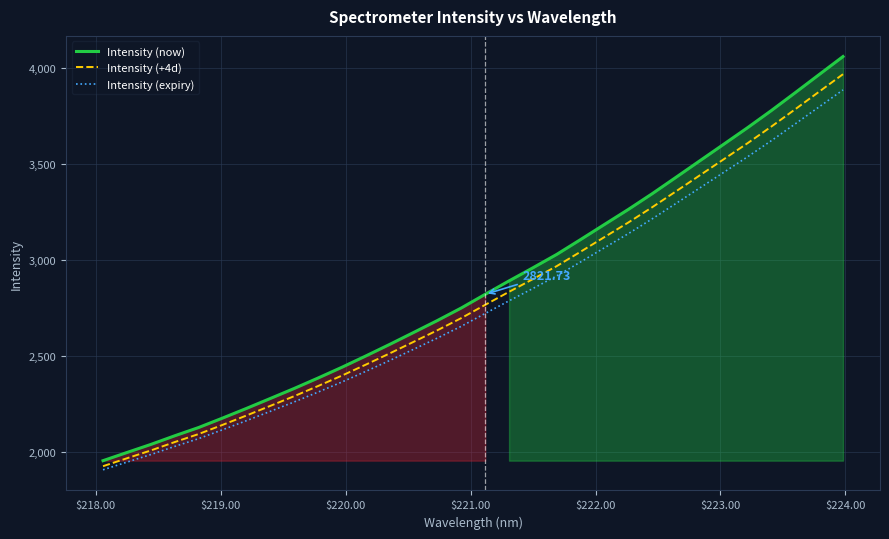

What is the sum of all Intensity (now) values?

91694.0